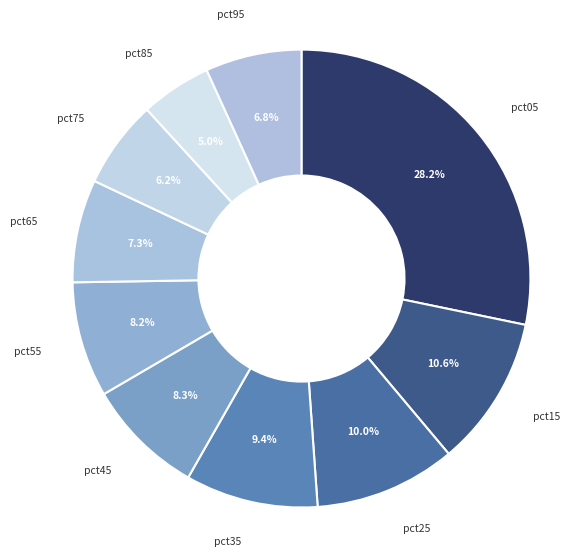

Rank the categories by value from lowest to highest.

pct85, pct75, pct95, pct65, pct55, pct45, pct35, pct25, pct15, pct05